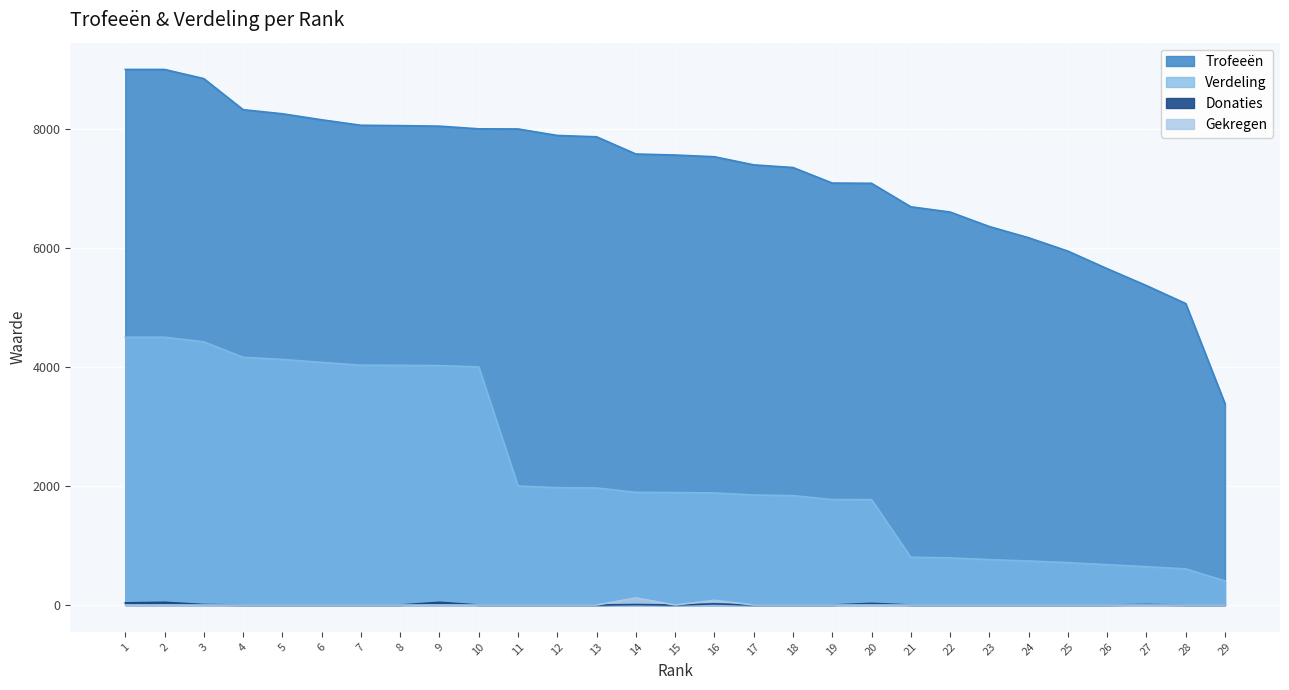

At which category is the sum across all series the highest?

2